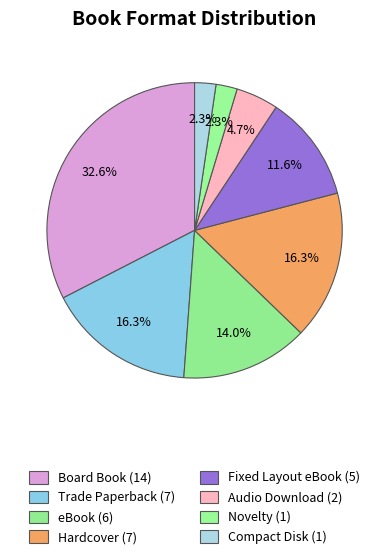

Count the number of slices in the pie.

8